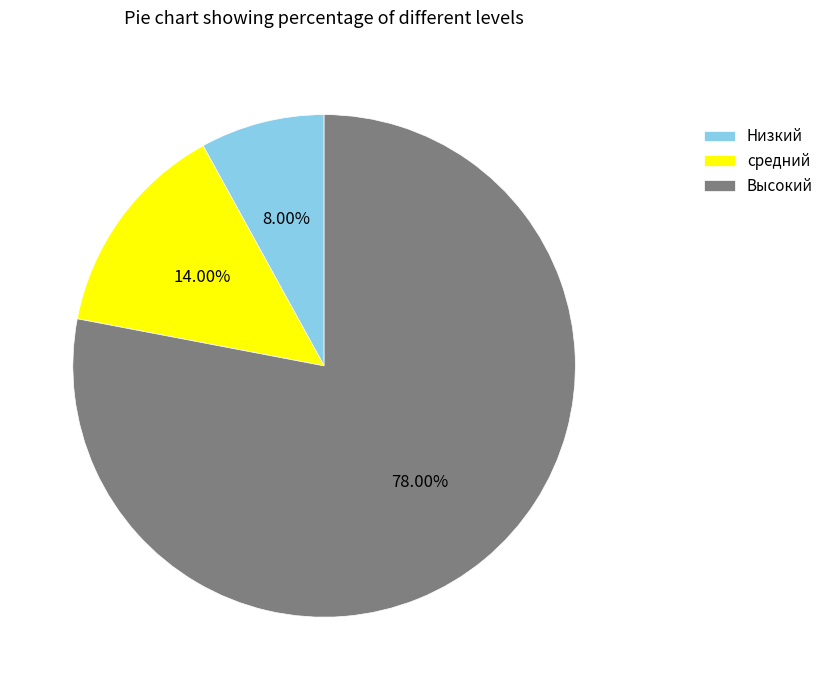

True or false: Высокий accounts for 84% of the total.

False